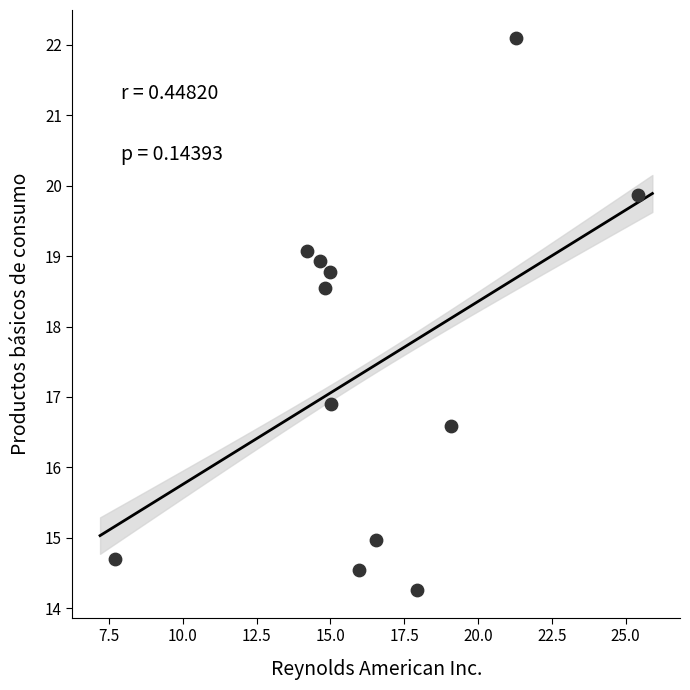

What is the range of Y values (max minus min)?

7.8